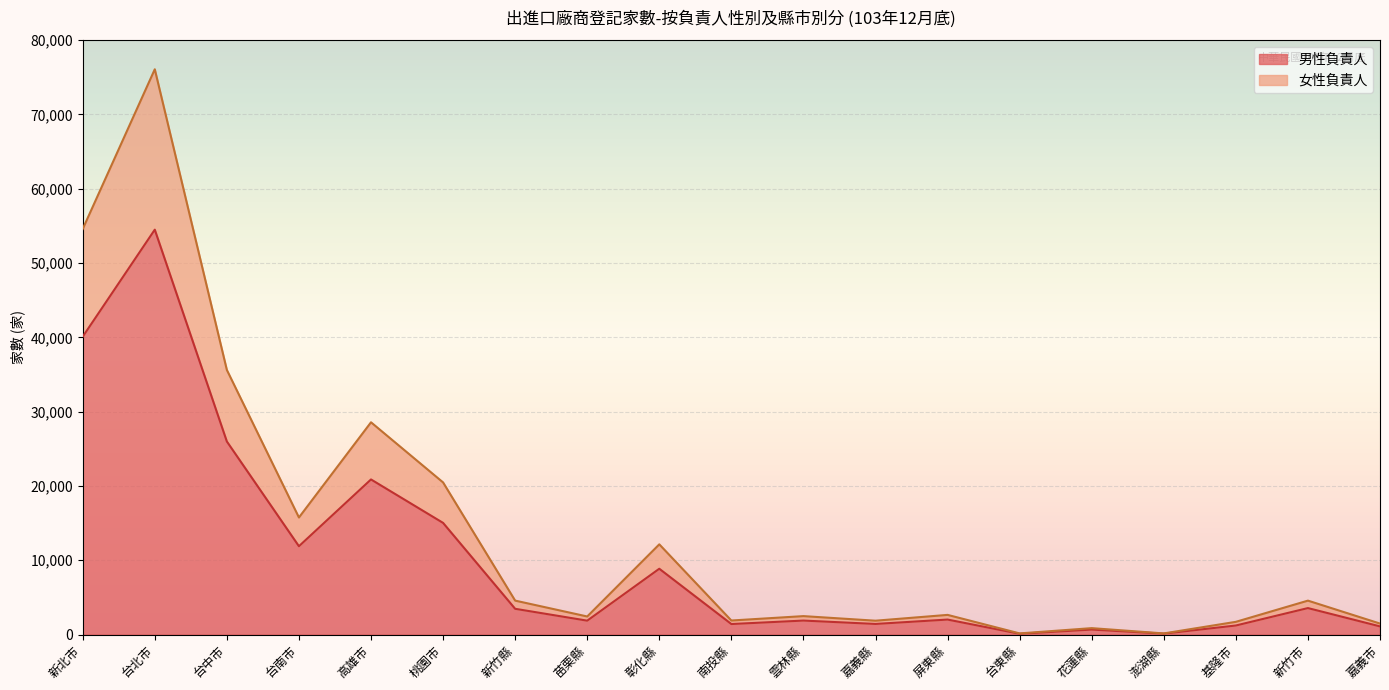

Count the number of categories in the chart.

19